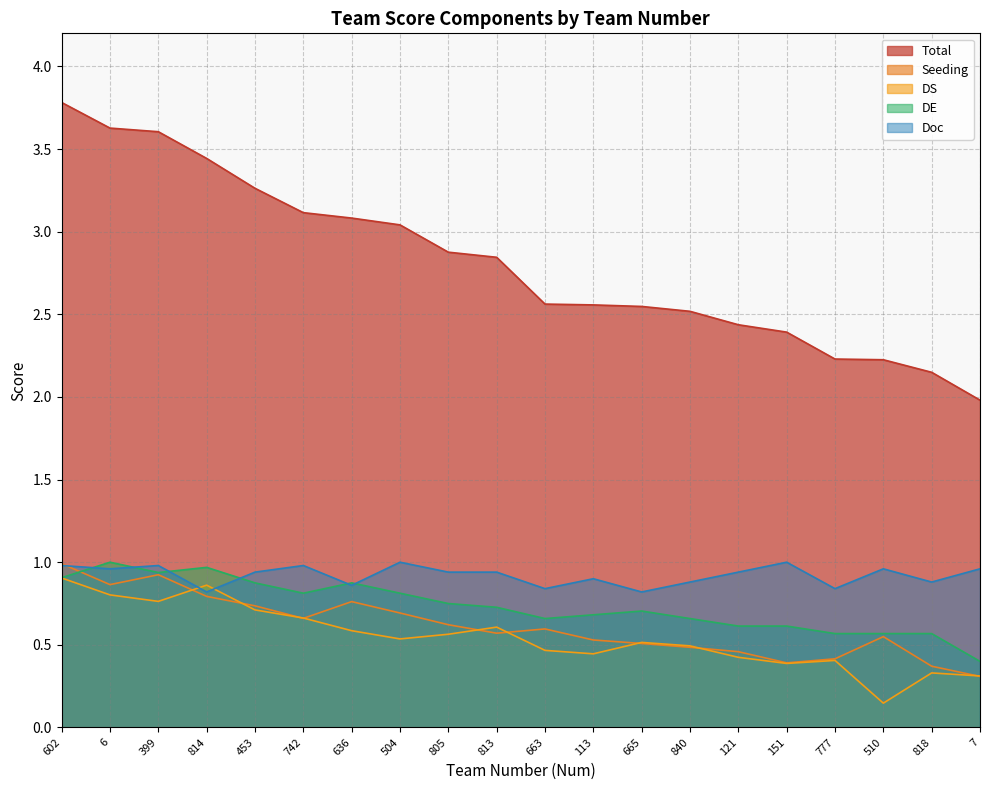

How many interior local peaks does the DS series have?

5